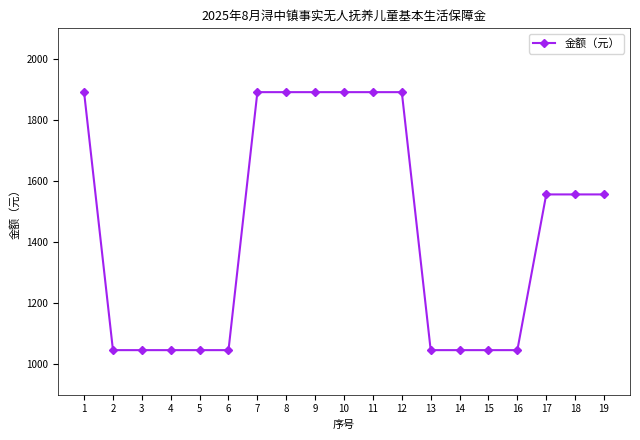

Where does the data first go above 1556?

1